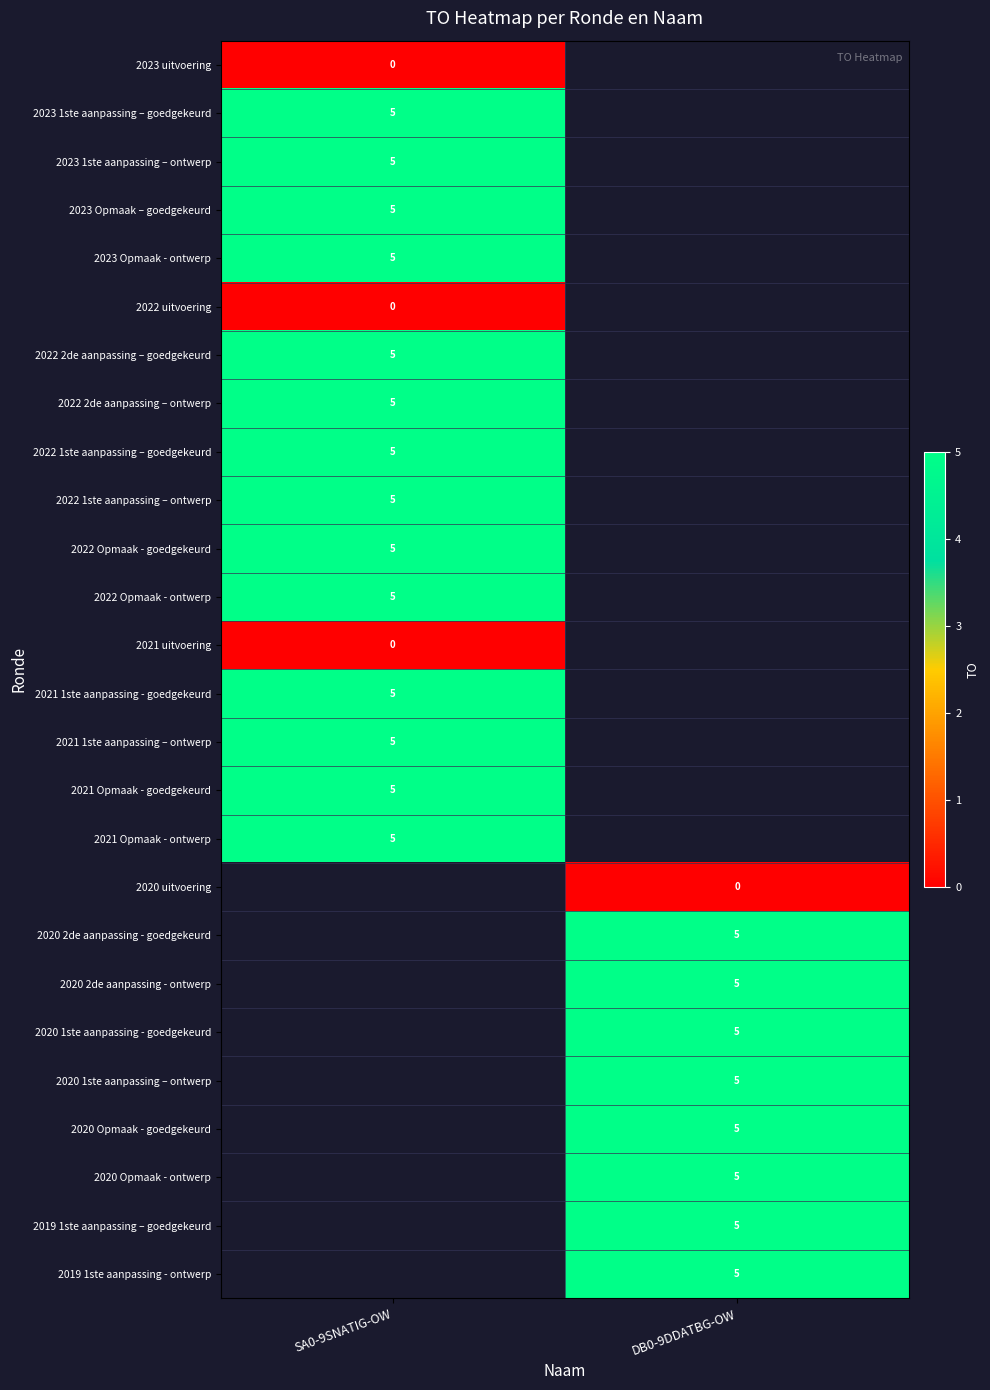

Which has a higher value, DB0-9DDATBG-OW or SA0-9SNATIG-OW?

SA0-9SNATIG-OW